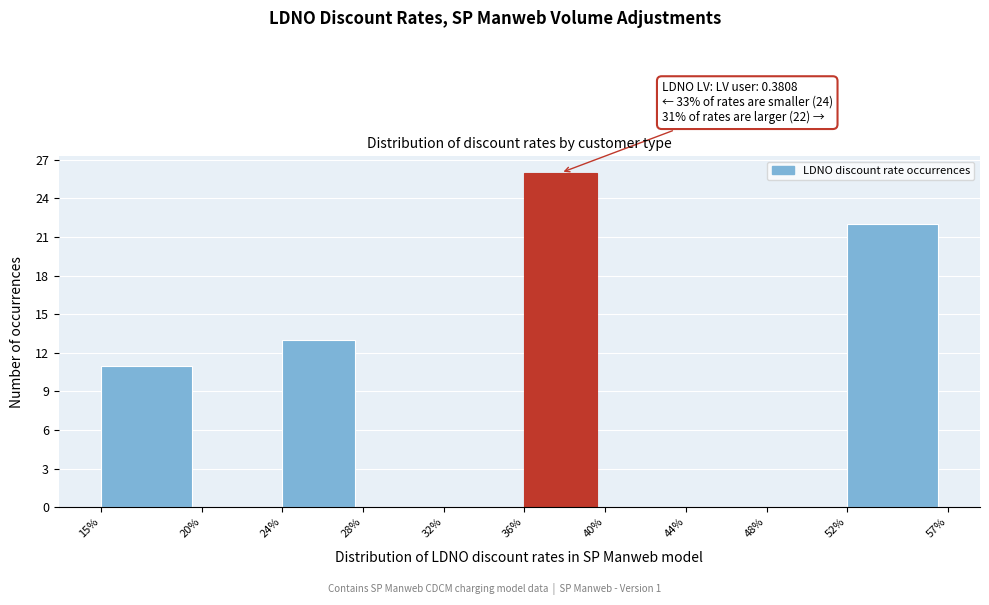

Reading left to right, transcribe all the data shown in this chart.

15%=11	20%=0	24%=13	28%=0	32%=0	36%=26	40%=0	44%=0	48%=0	52%=22